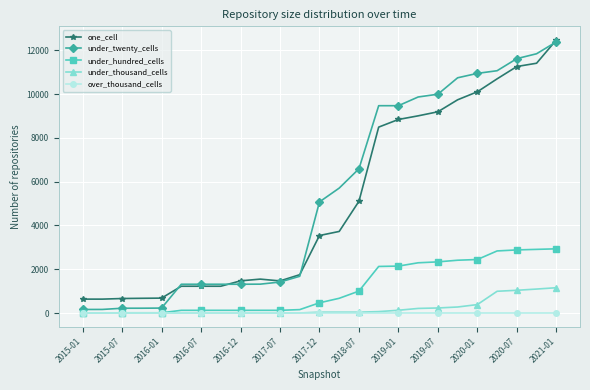

What is the maximum value shown in the chart?

12474